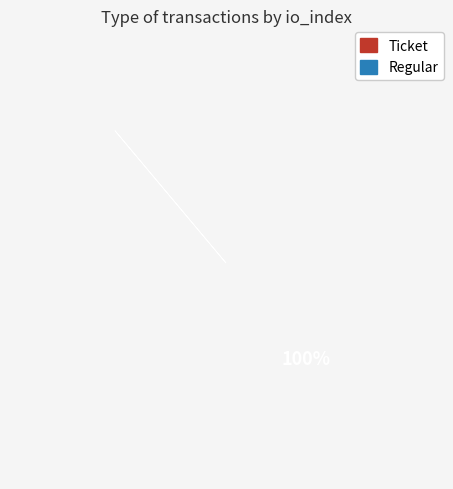

True or false: Regular accounts for 89% of the total.

False